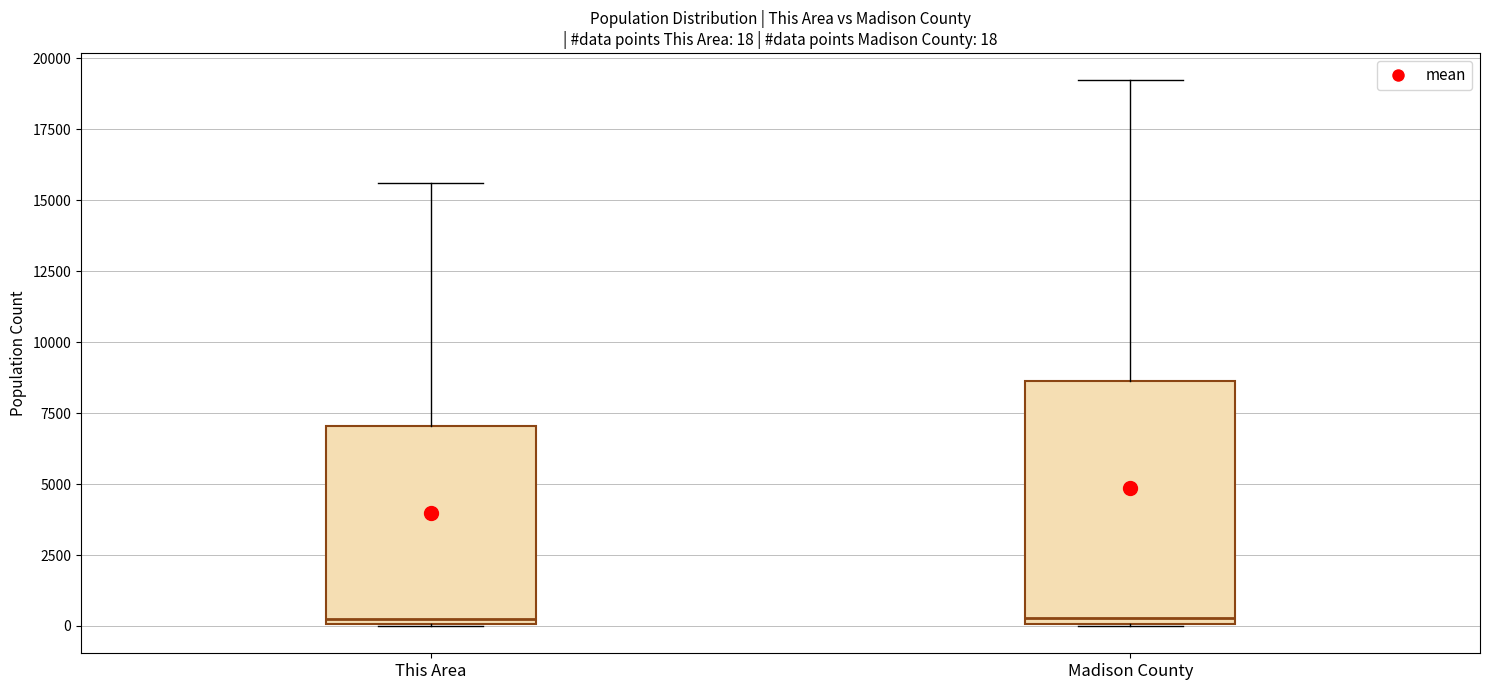

Which box is the tallest, from its lower edge to its upper edge?

Madison County